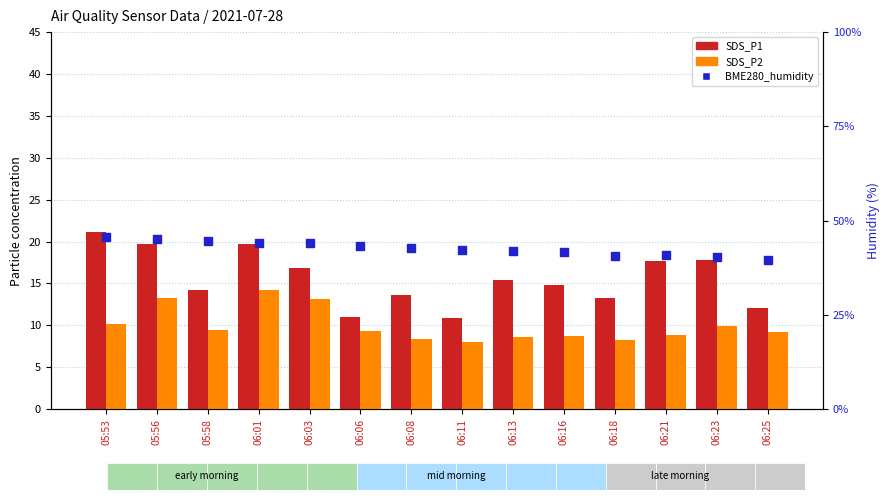

At which category is the sum across all series the highest?

05:56